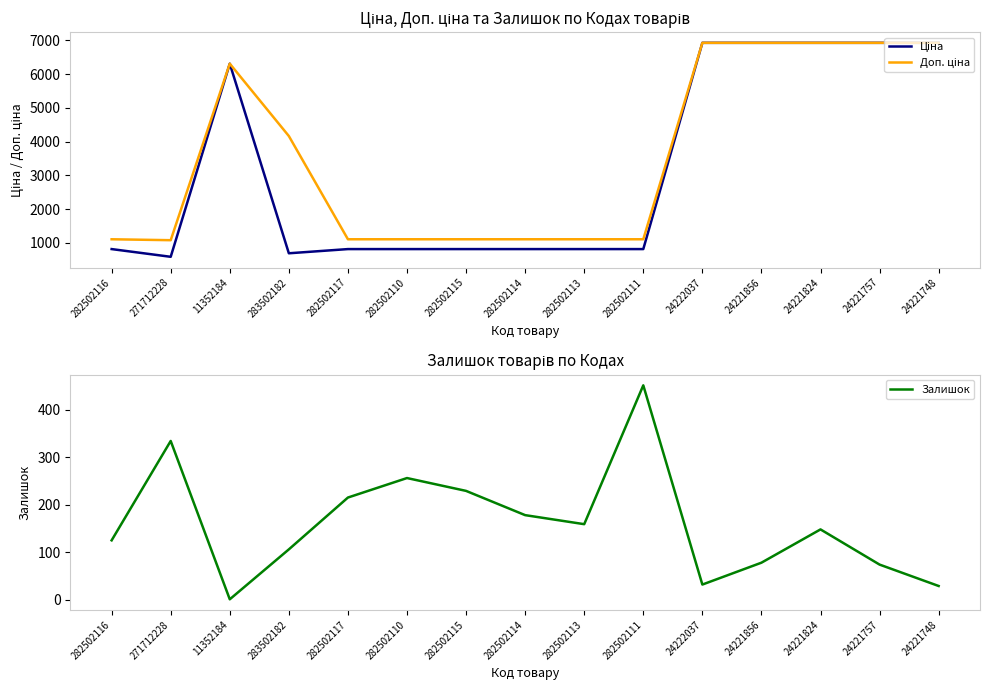

At which category does Доп. ціна reach its first local valley?

271712228